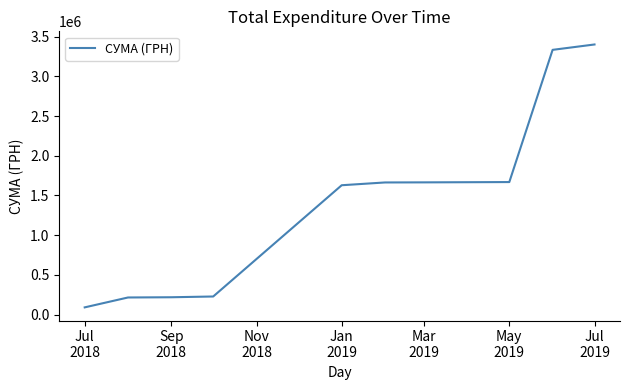

What is the greatest value displayed?

3403156.1